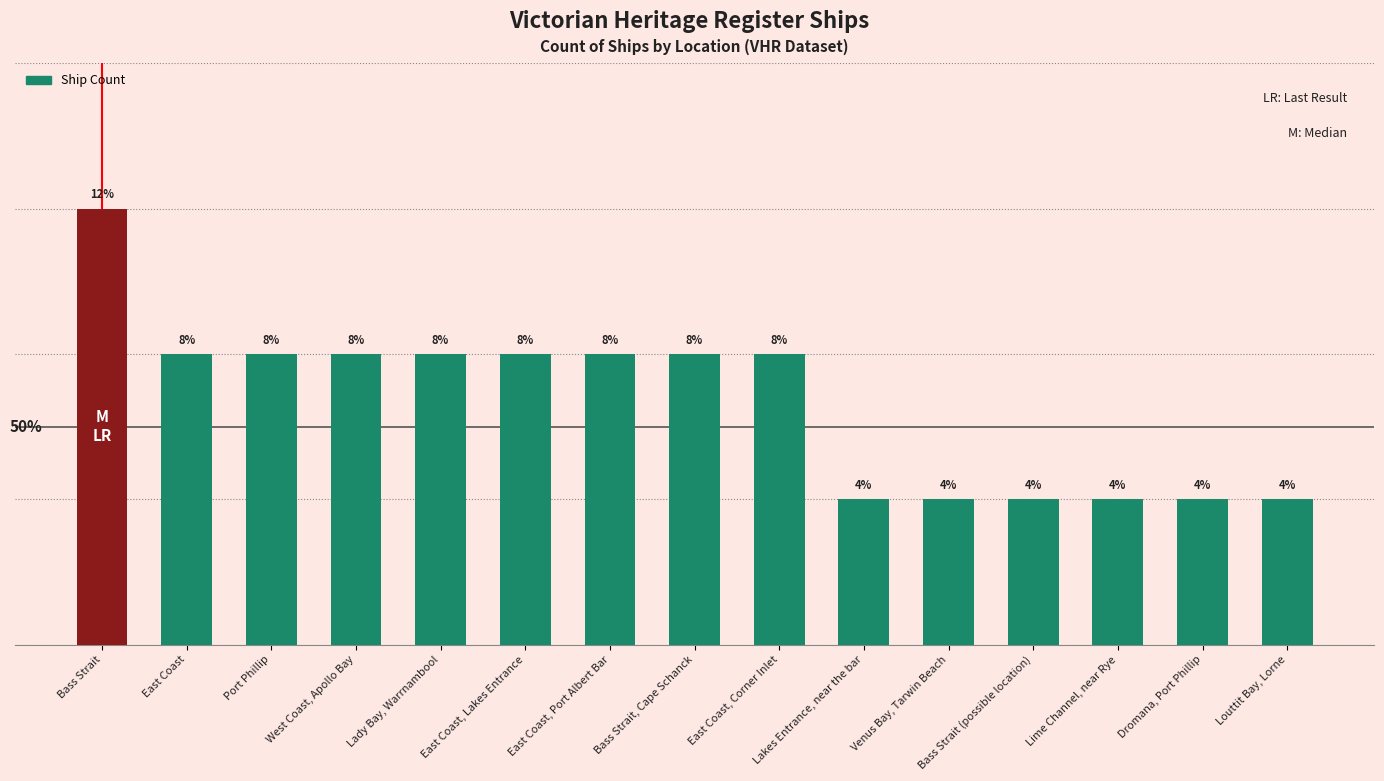

Does the chart contain any negative values?

No